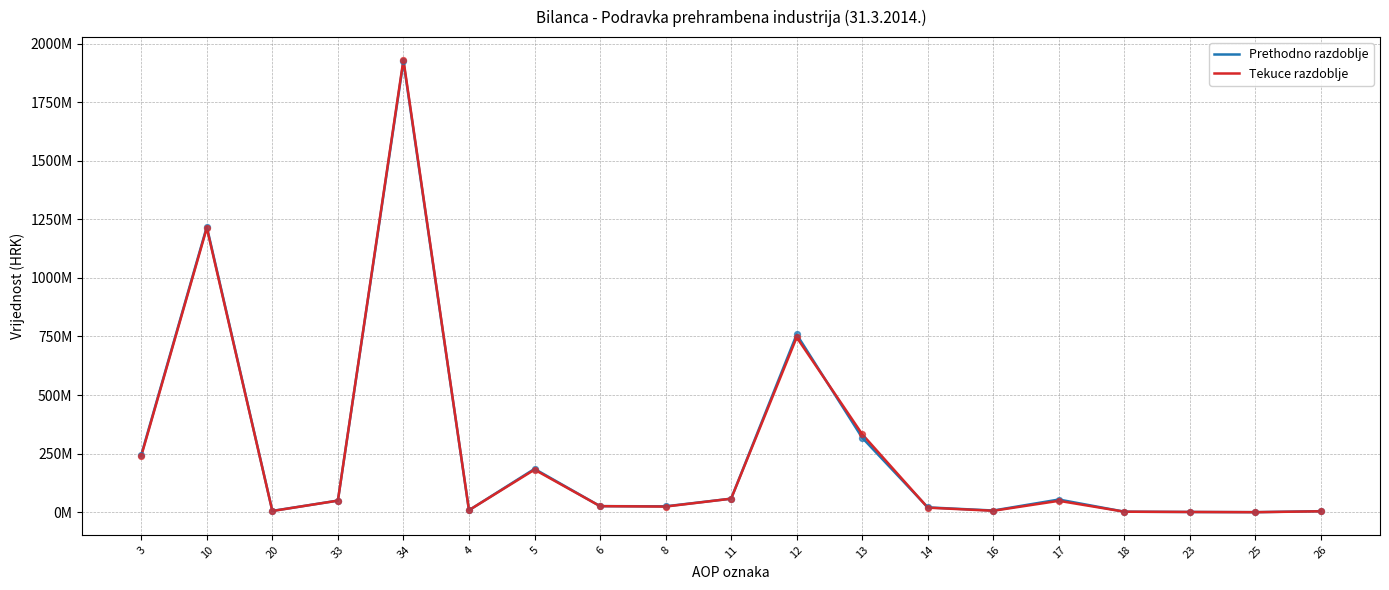

At how many categories does at least one series exceed 1522300240?

1